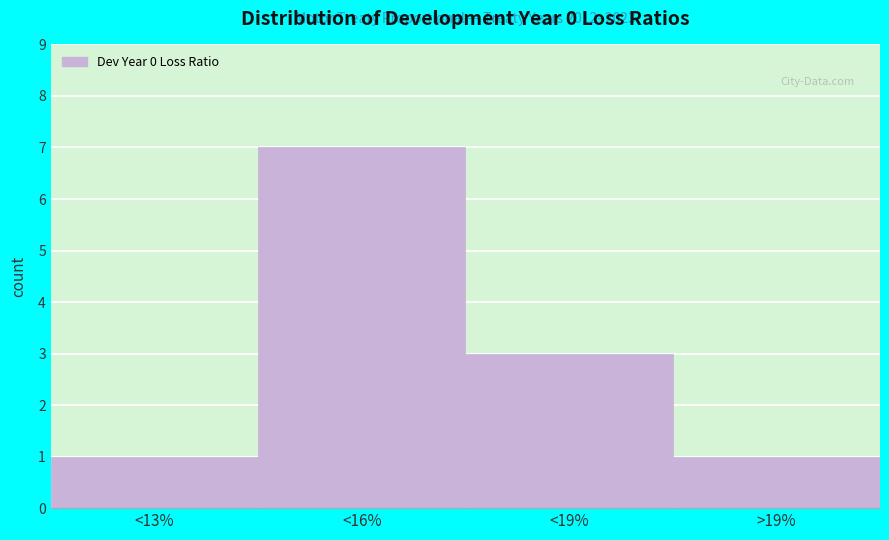

Reading left to right, list all the values displayed in this chart.

<13%=1	<16%=7	<19%=3	>19%=1